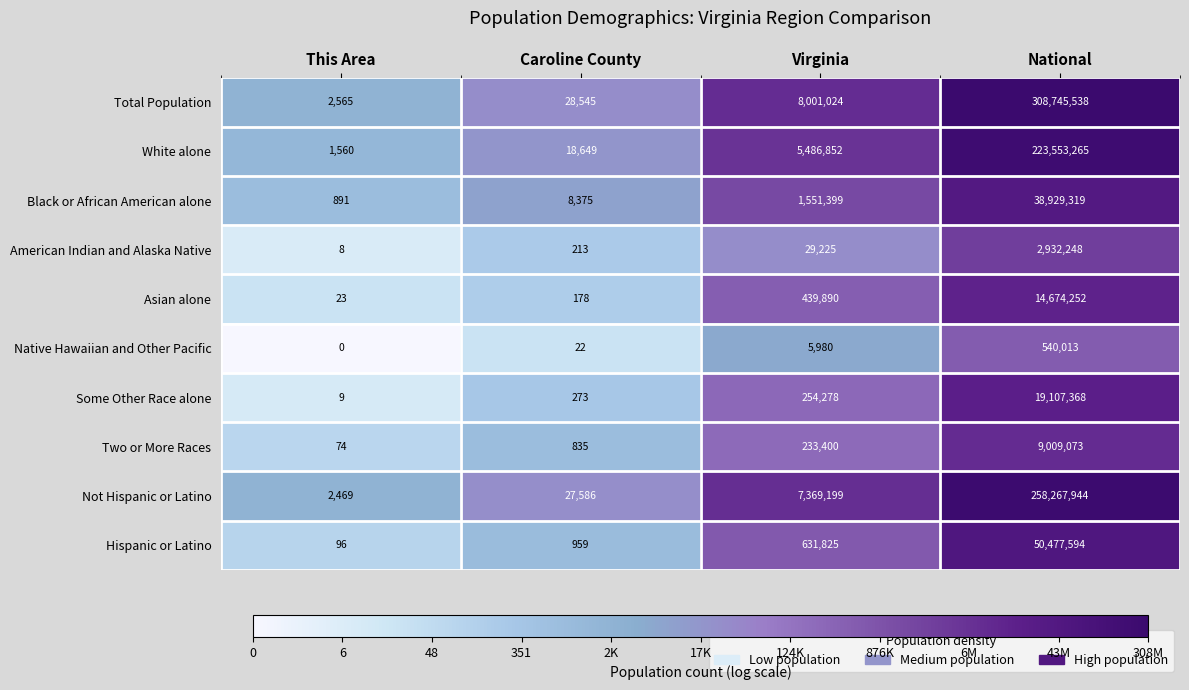

Where is Some Other Race alone nearest to the value 9553688?

Virginia